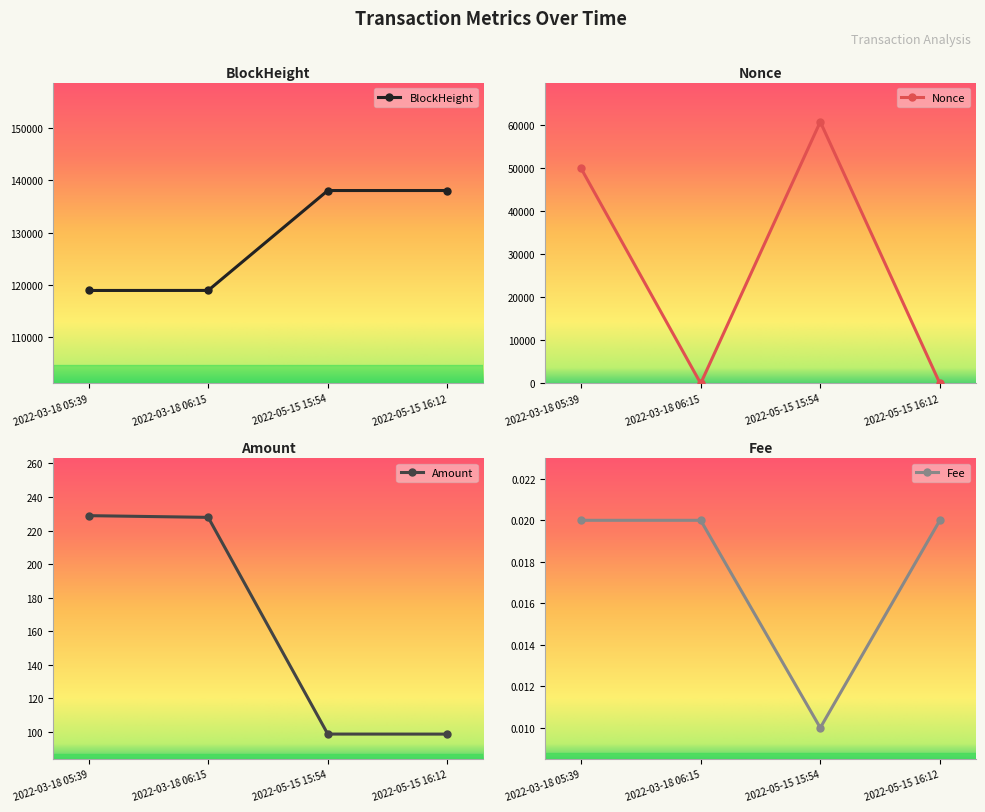

Between 2022-05-15 15:54 and 2022-05-15 16:12, which series saw the biggest shift?

Nonce